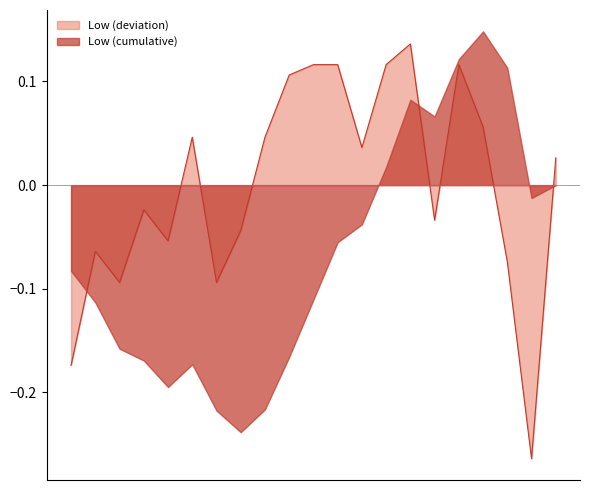

True or false: Low (cumulative) and Low (deviation) intersect in this chart.

True